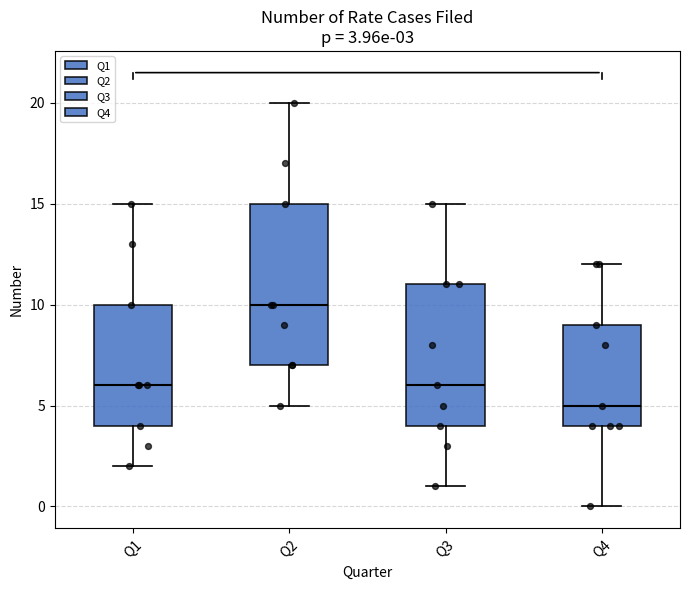

Which box's median line is the lowest?

Q4